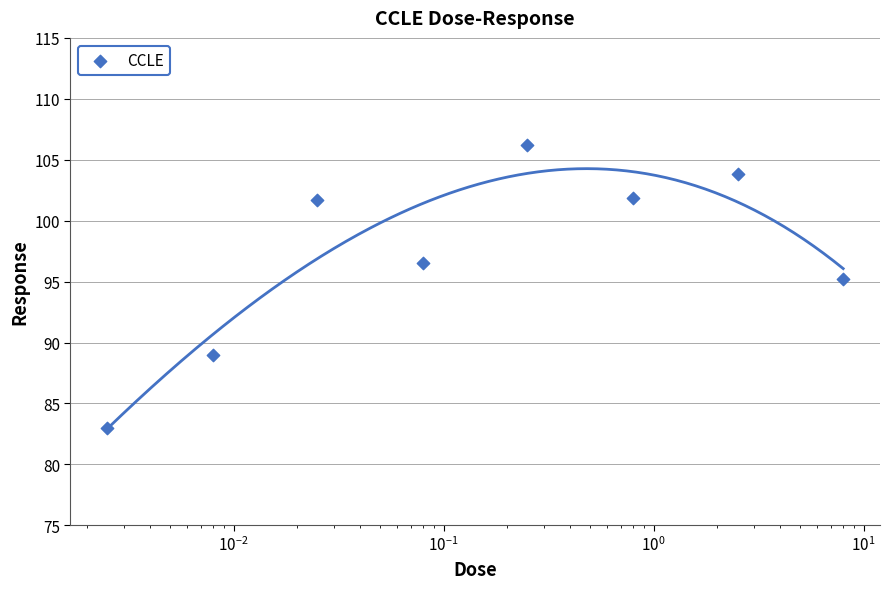

Which has a higher value, $\mathdefault{10^{-1}}$ or $\mathdefault{10^{0}}$?

$\mathdefault{10^{0}}$